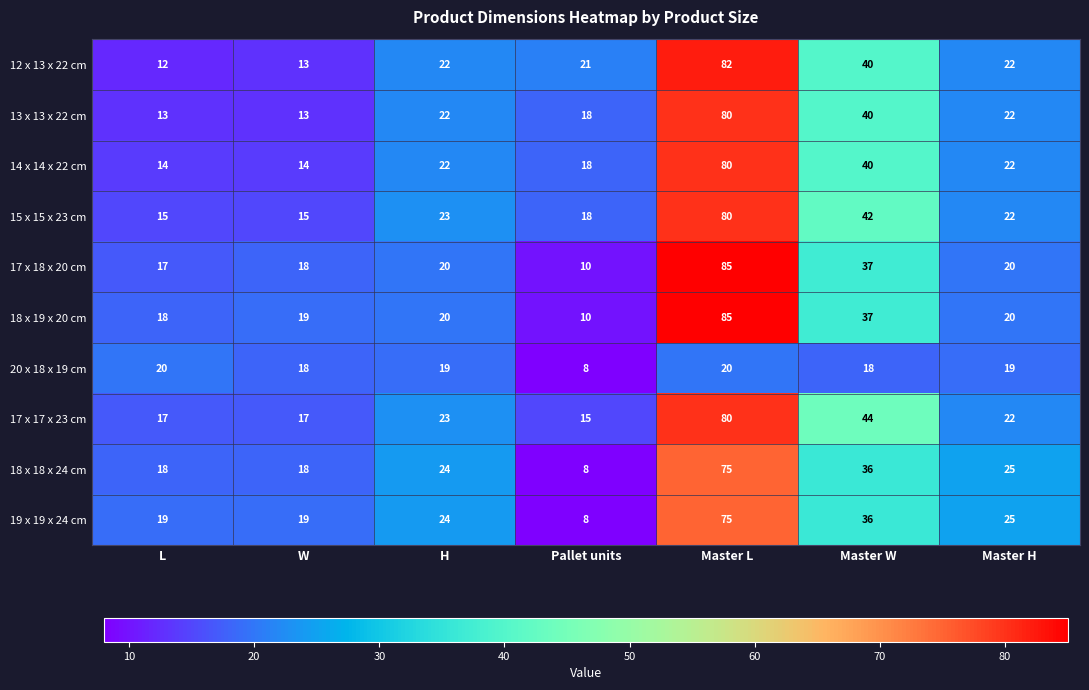

What is the approximate value of 17 x 18 x 20 cm at Pallet units, to the nearest 5?

10